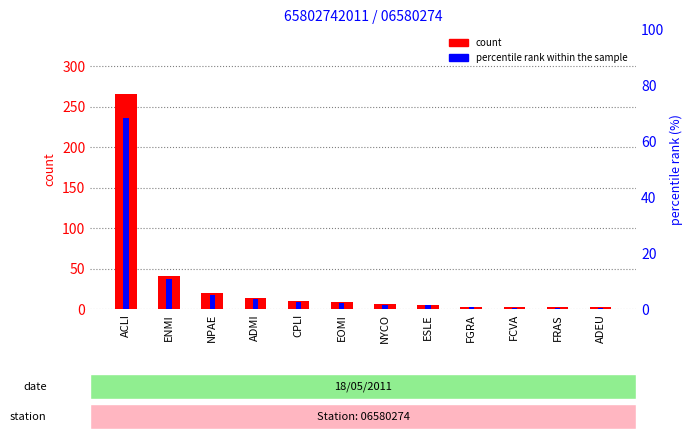

What are all the series names shown in the legend?

count, percentile rank within the sample